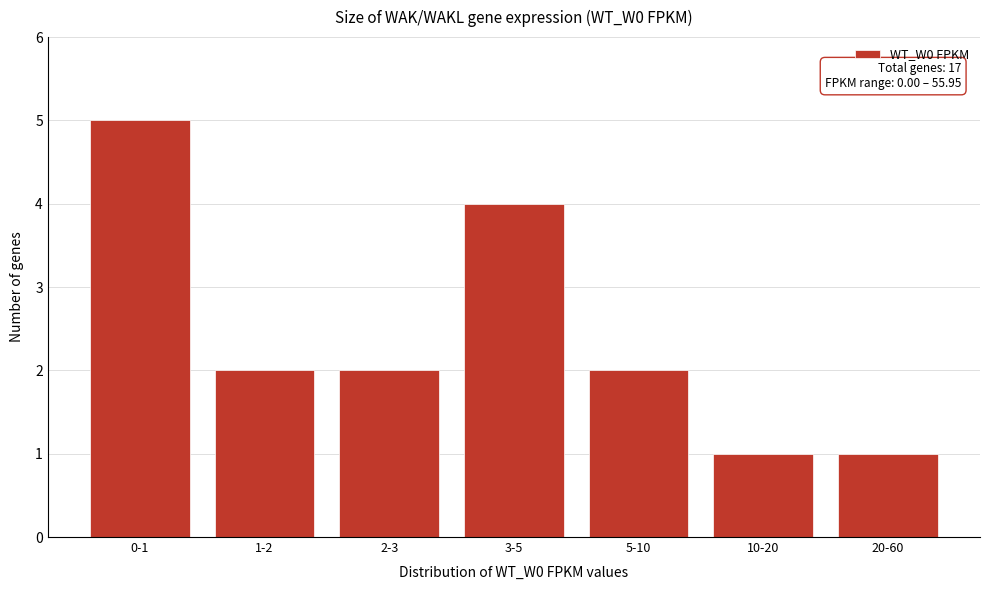

Reading left to right, extract all data points from this chart.

0-1=5	1-2=2	2-3=2	3-5=4	5-10=2	10-20=1	20-60=1